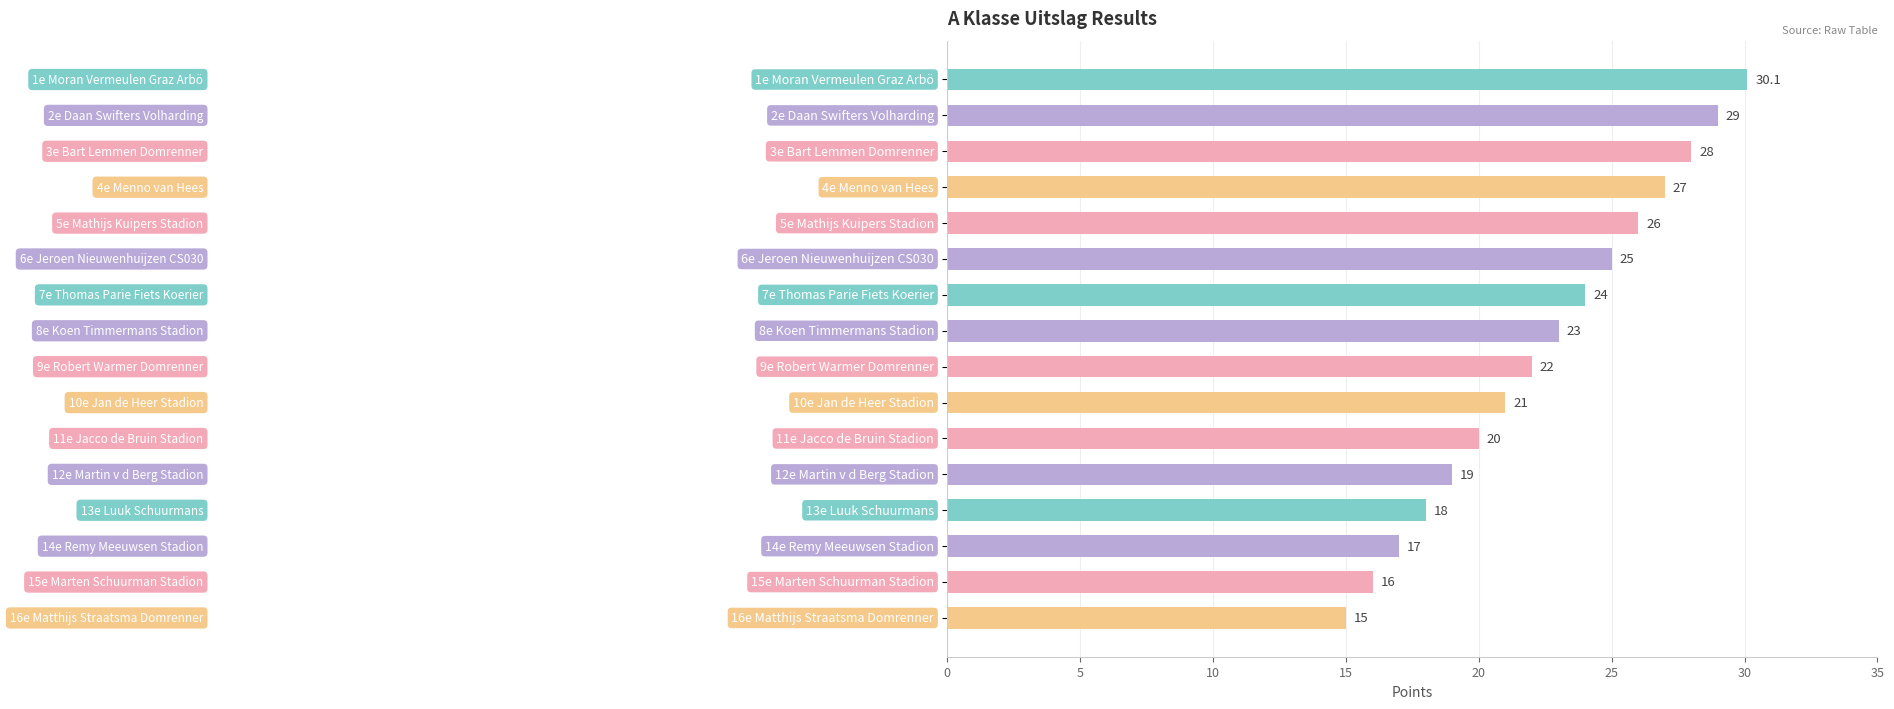

What is the maximum value shown in the chart?

30.1